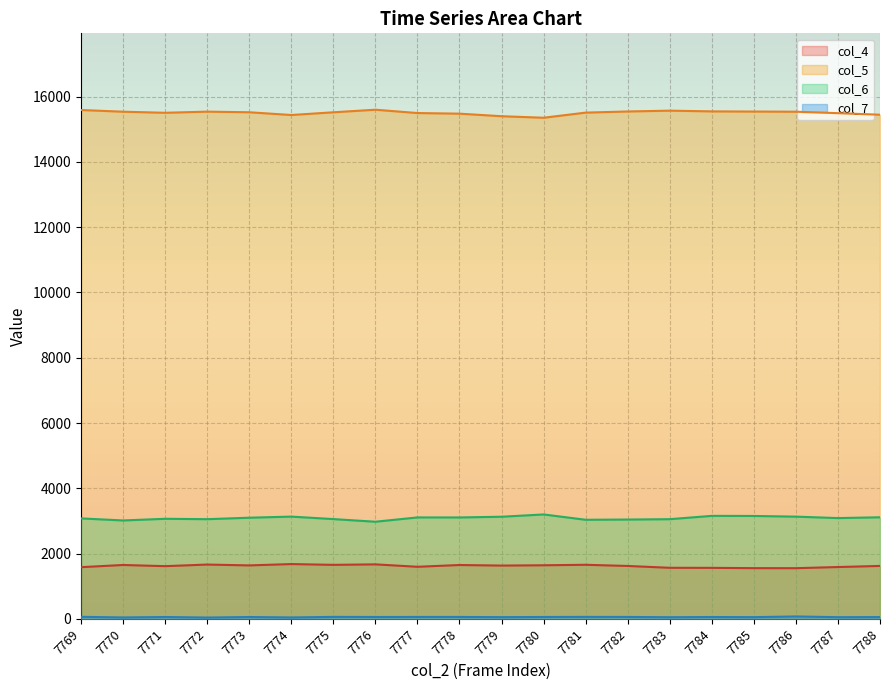

At which category does col_5 reach its first local valley?

7771